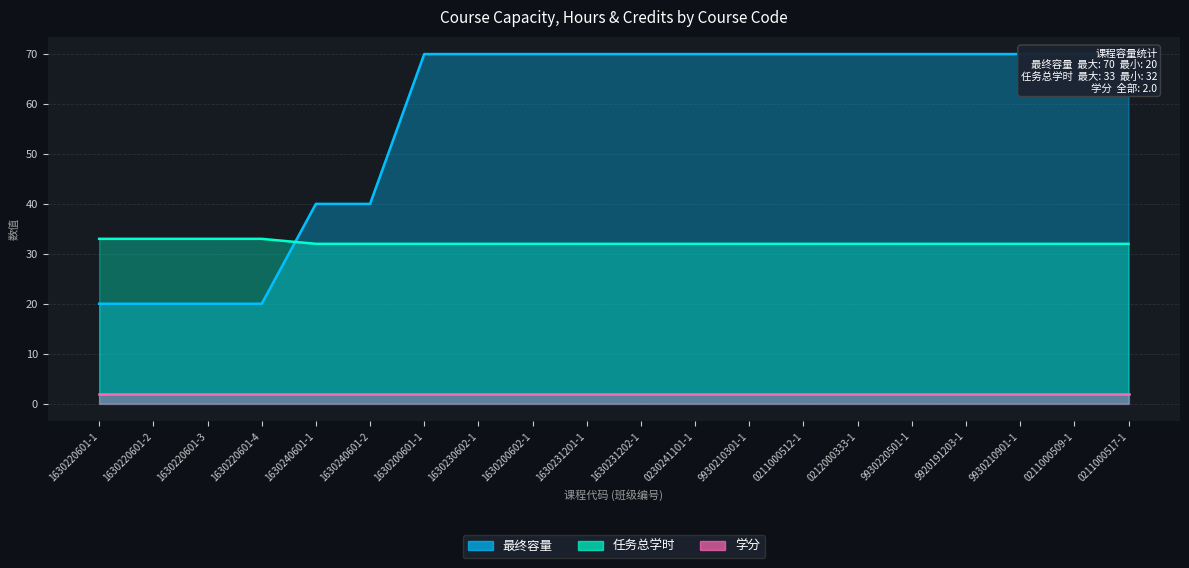

True or false: 最终容量 and 任务总学时 intersect in this chart.

True